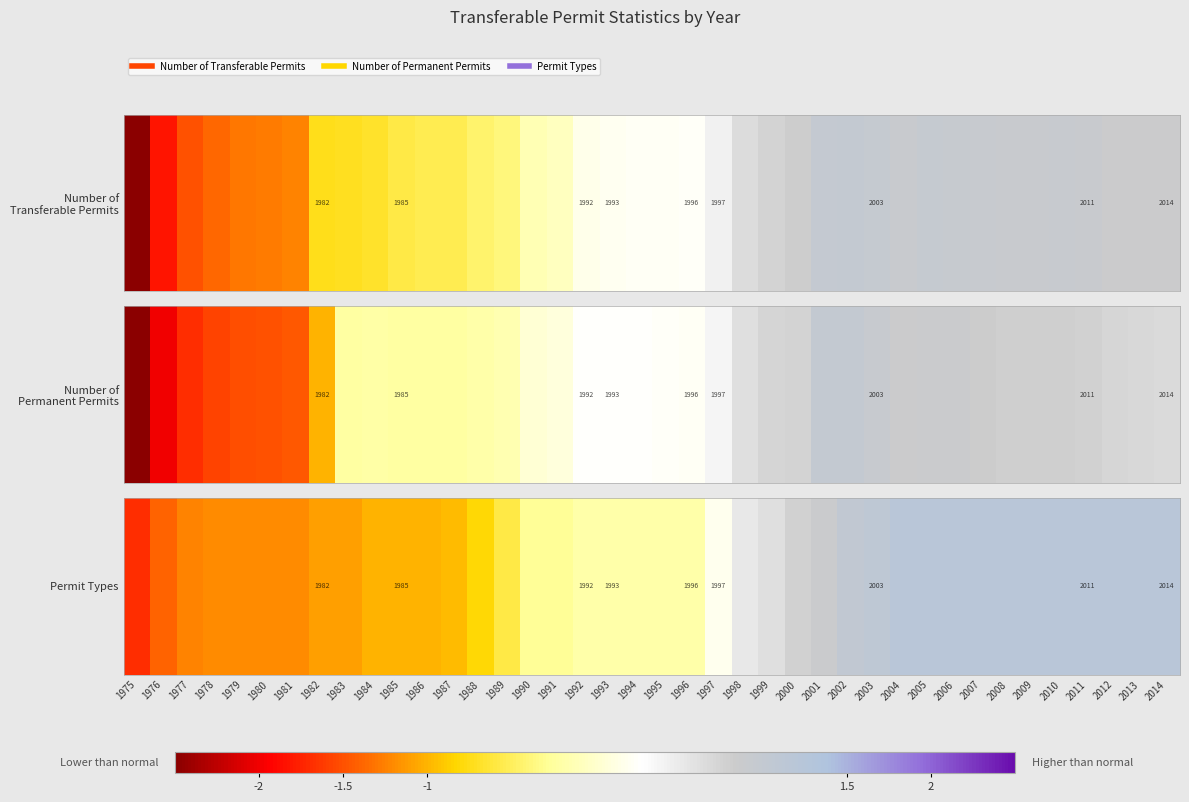

Rank the categories by value from highest to lowest.

2004, 2005, 2006, 2007, 2008, 2009, 2010, 2011, 2012, 2013, 2014, 2003, 2002, 2001, 2000, 1999, 1998, 1997, 1992, 1993, 1994, 1995, 1996, 1990, 1991, 1989, 1988, 1987, 1984, 1985, 1986, 1982, 1983, 1978, 1979, 1980, 1981, 1977, 1976, 1975